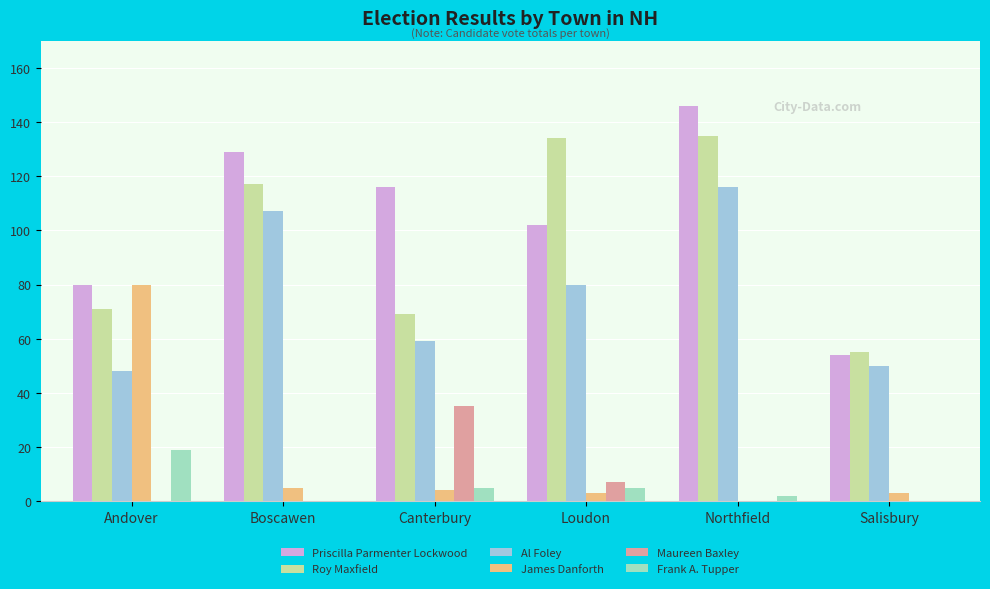

Reading right to left, list all the values displayed in this chart.

Priscilla Parmenter Lockwood: 54	146	102	116	129	80
Roy Maxfield: 55	135	134	69	117	71
Al Foley: 50	116	80	59	107	48
James Danforth: 3	0	3	4	5	80
Maureen Baxley: 0	0	7	35	0	0
Frank A. Tupper: 0	2	5	5	0	19